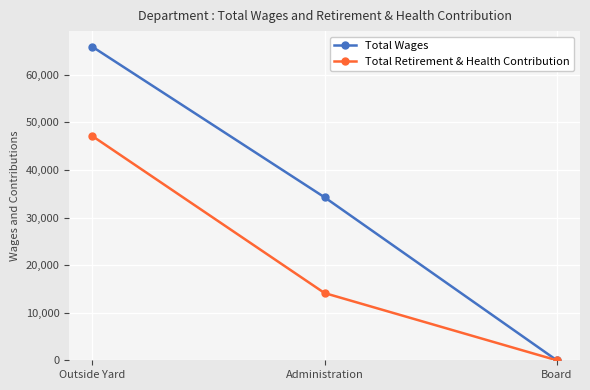

Count the Total Retirement & Health Contribution values in the range 0 to 47135.

3